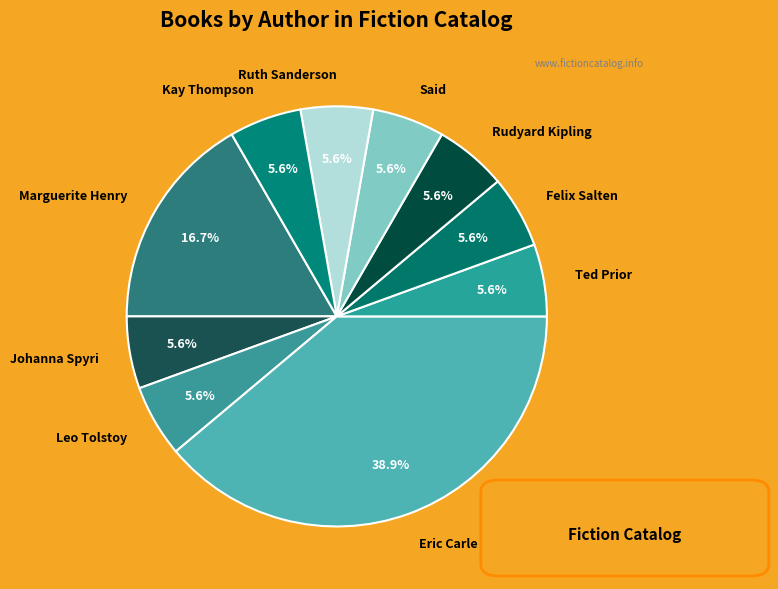

Is Johanna Spyri the majority of the pie?

No